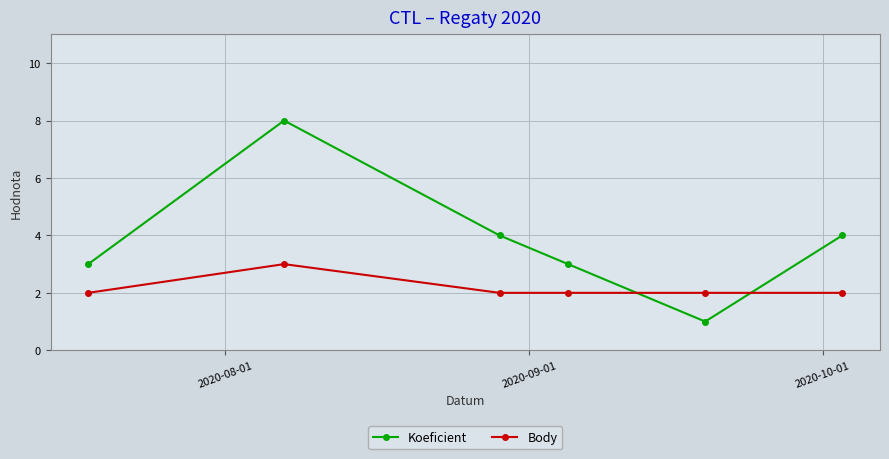

Rank the series by their maximum value, from highest to lowest.

Koeficient, Body